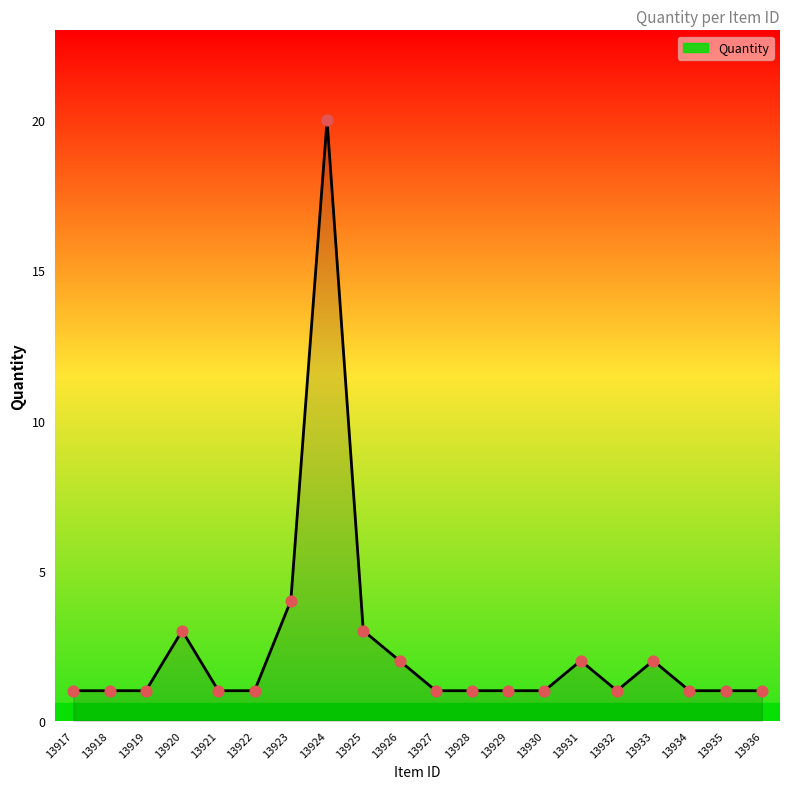

Between 13936 and 13923, which is larger?

13923